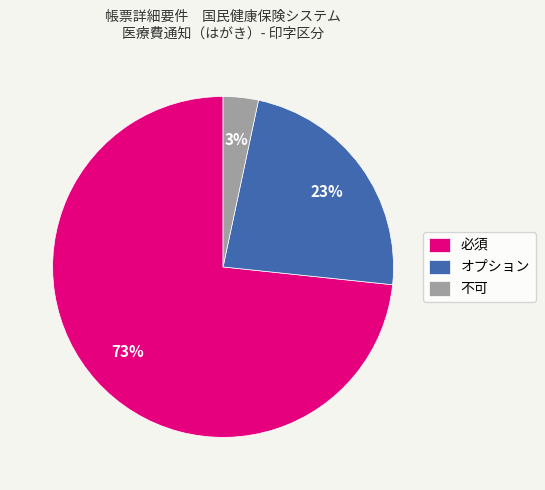

What is the largest slice in the pie chart?

必須